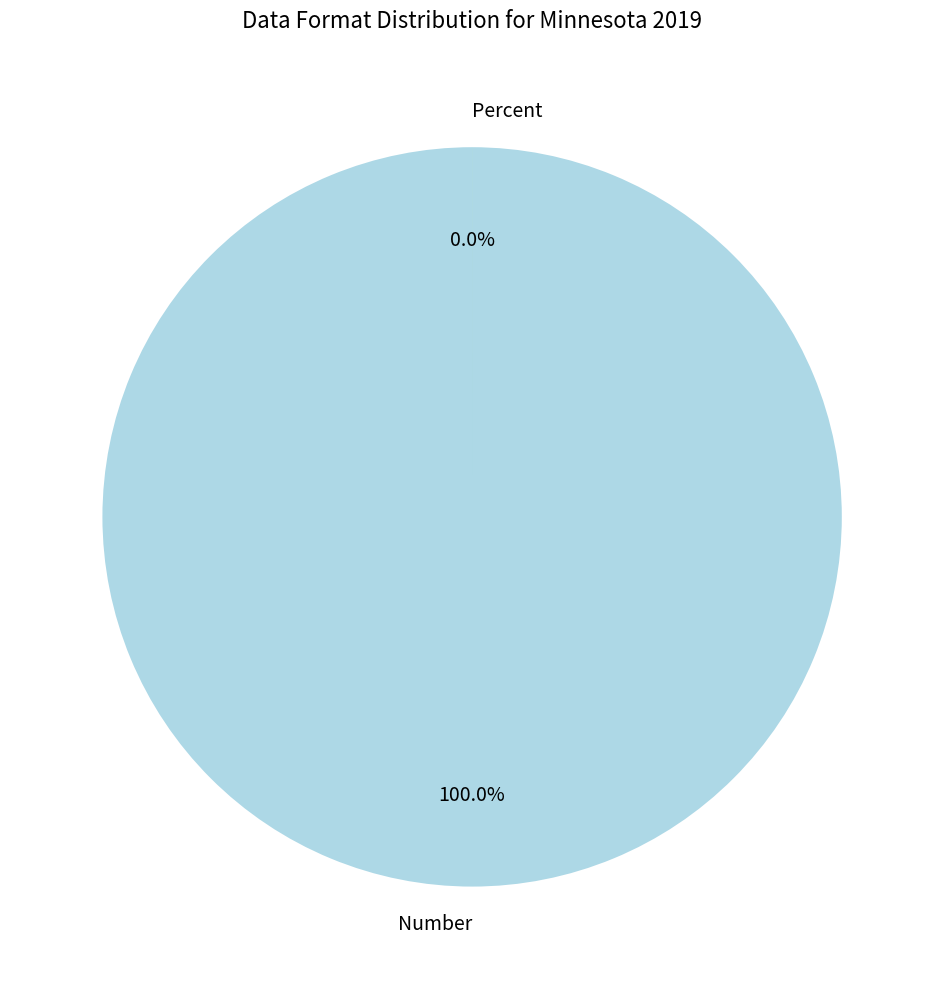

Which category accounts for the majority?

Number